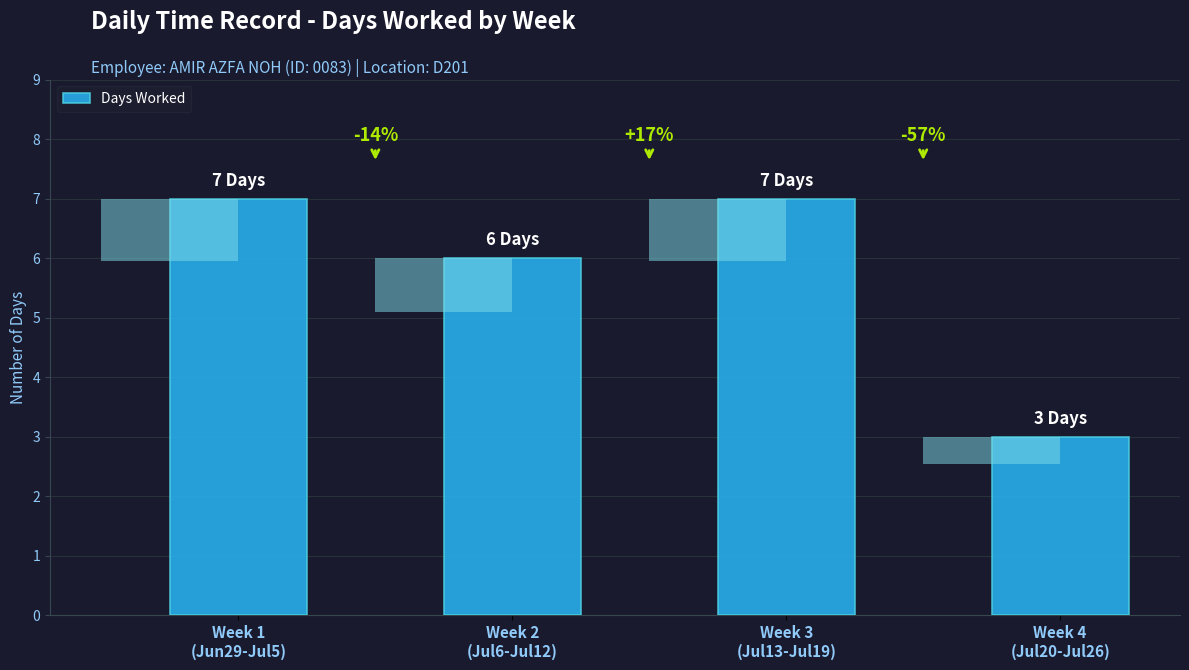

List the labels in order of value, smallest first.

Week 4
(Jul20-Jul26), Week 2
(Jul6-Jul12), Week 1
(Jun29-Jul5), Week 3
(Jul13-Jul19)